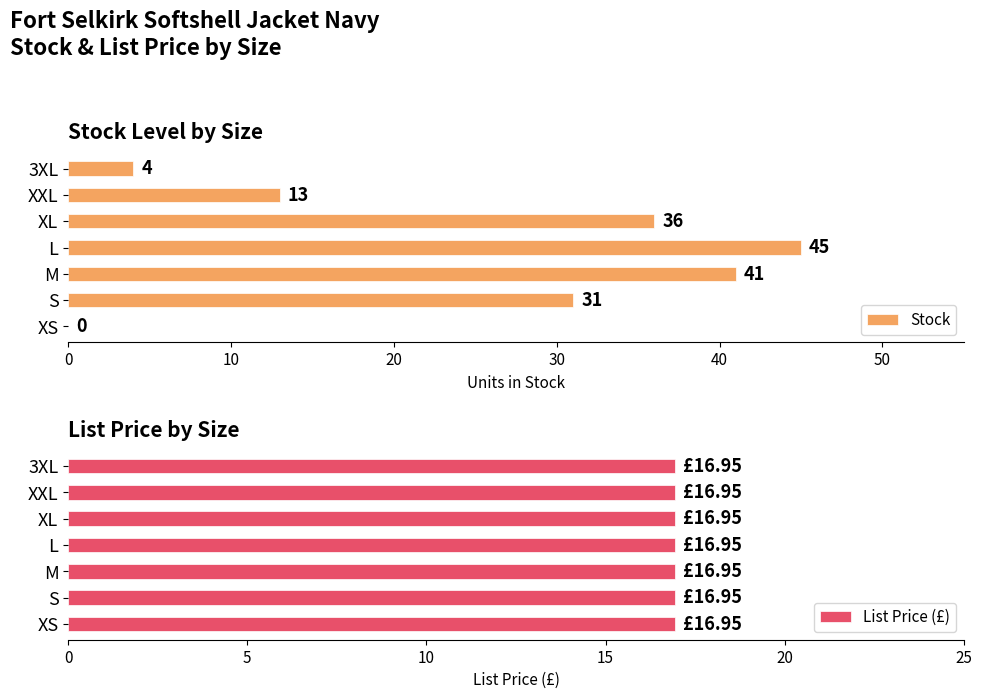

Is it true that Stock equals 45 at L?

True